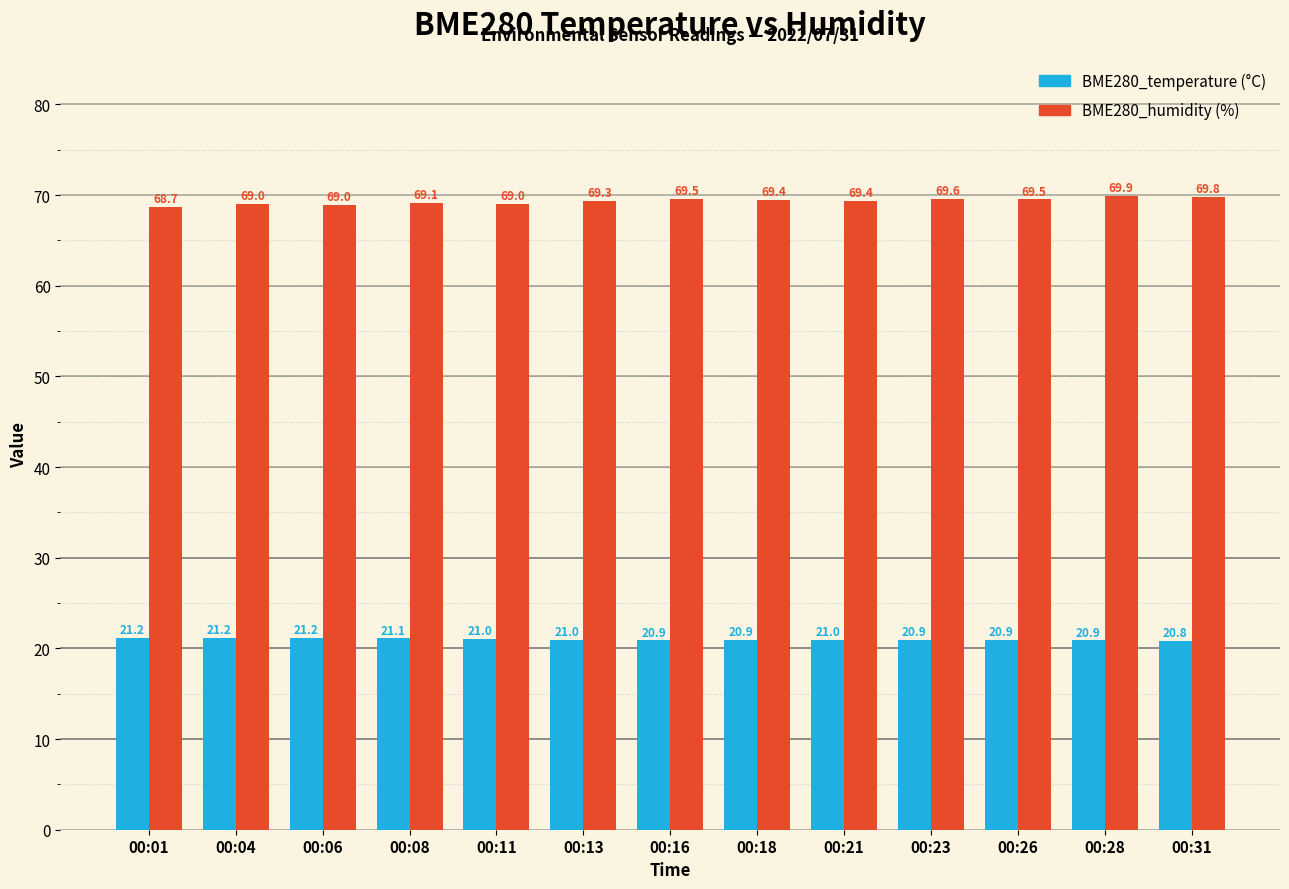

What is the spread (max minus min) of values at 00:26?

48.6